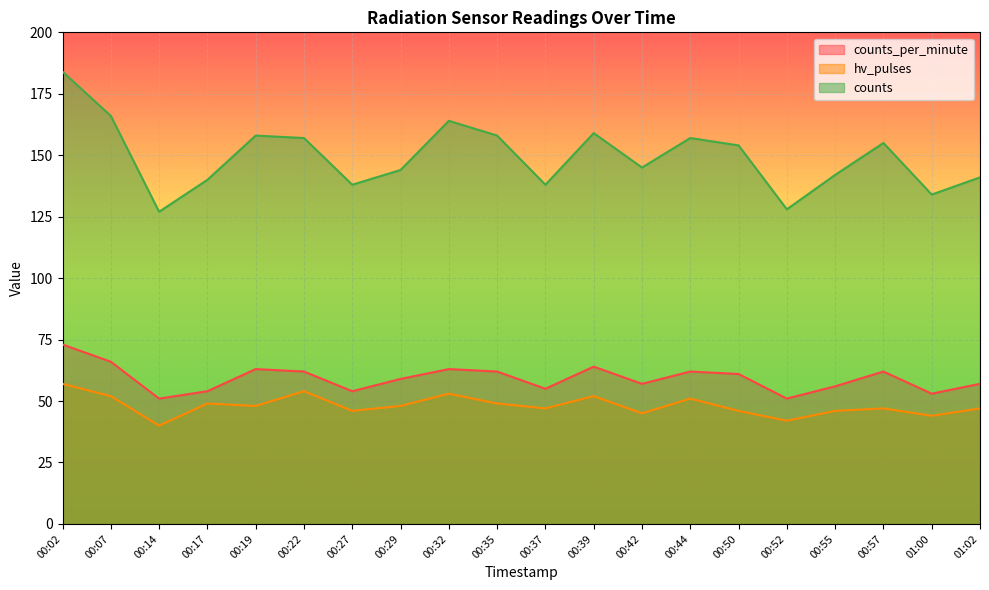

How many distinct data groups are displayed?

3